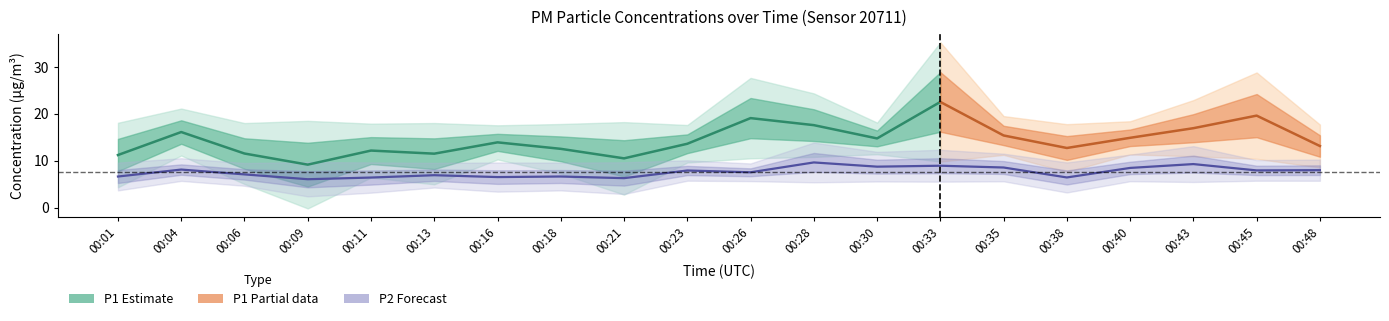

What is the smallest value displayed?

6.1